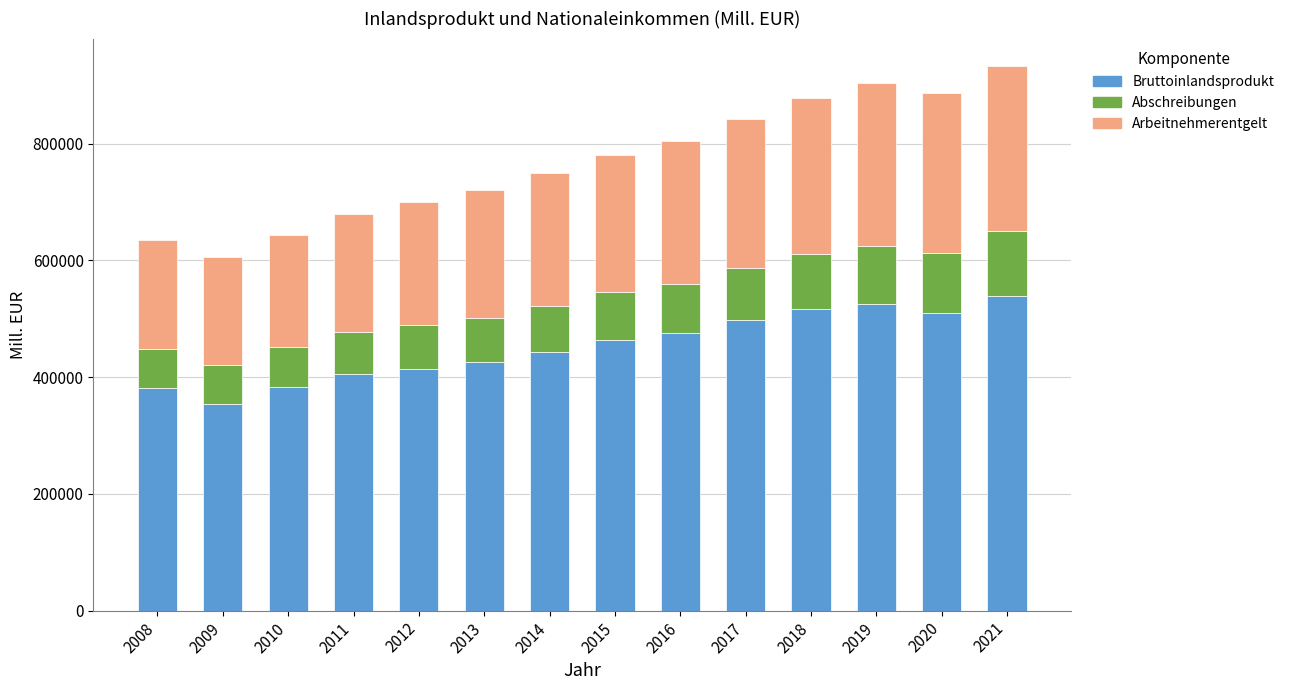

What is the total value across all series at 2021?

933432.9